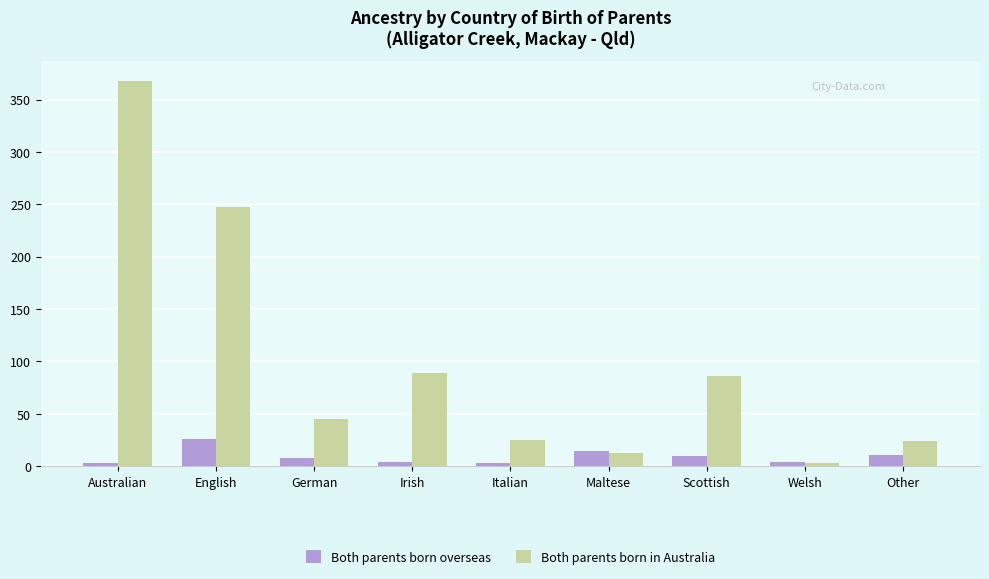

What is the label of the 6th bar from the right?

Irish